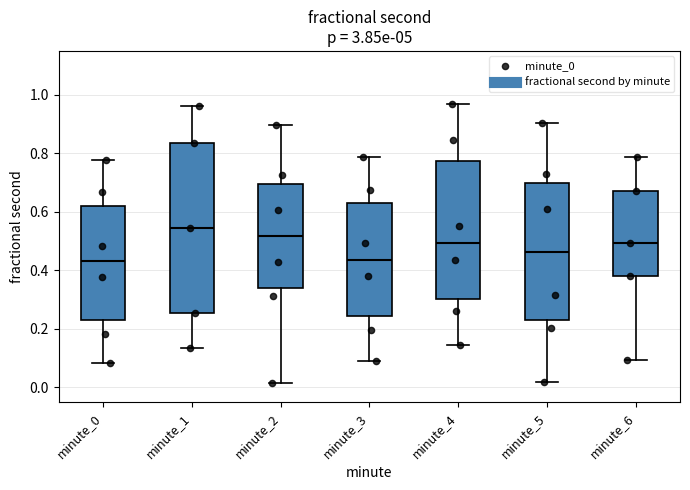

Where is the upper edge of the box for minute_4 on the y-axis? The values are not printed on the chart, so give them approximately, as read against the axis.

0.78